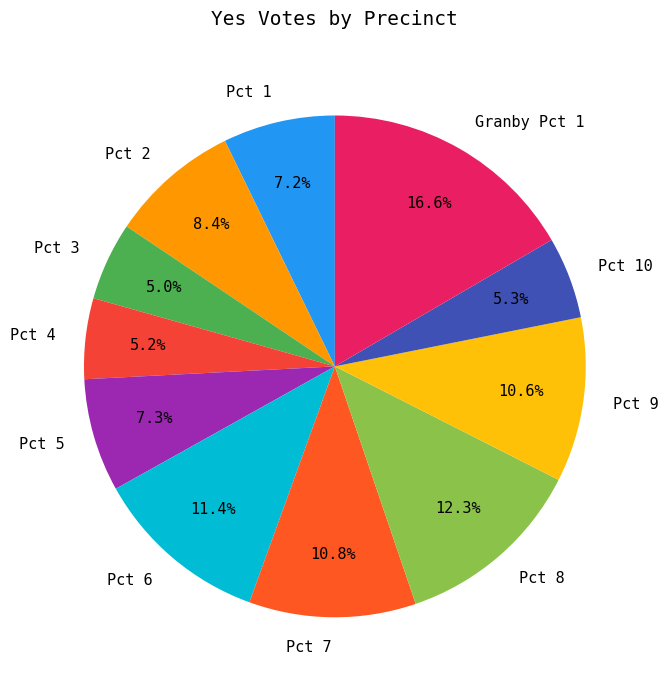

Is there any slice that represents more than half of the pie?

No